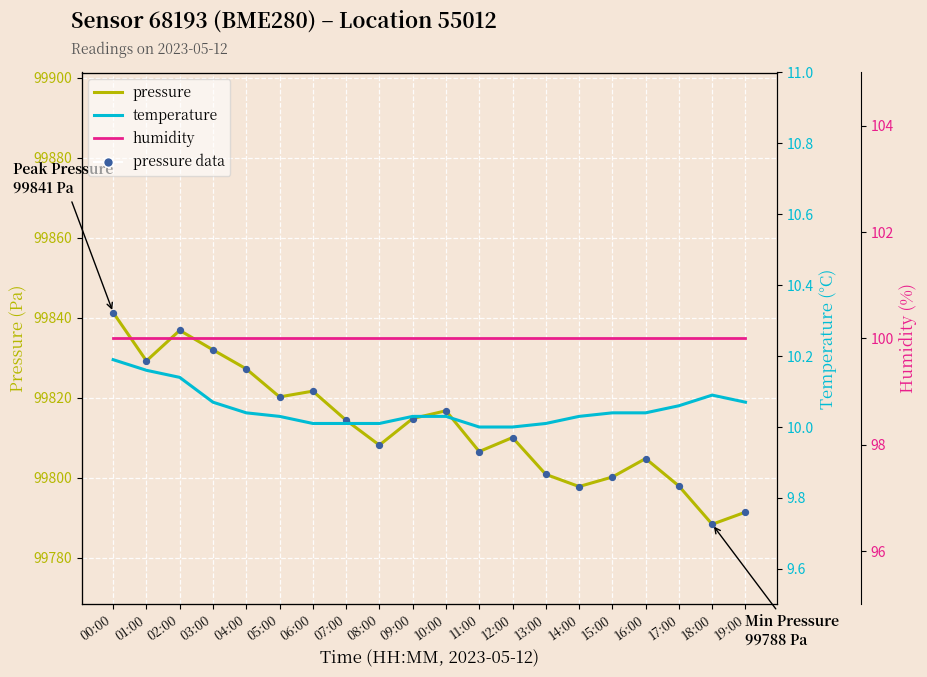

At how many categories does at least one series exceed 35152?

20